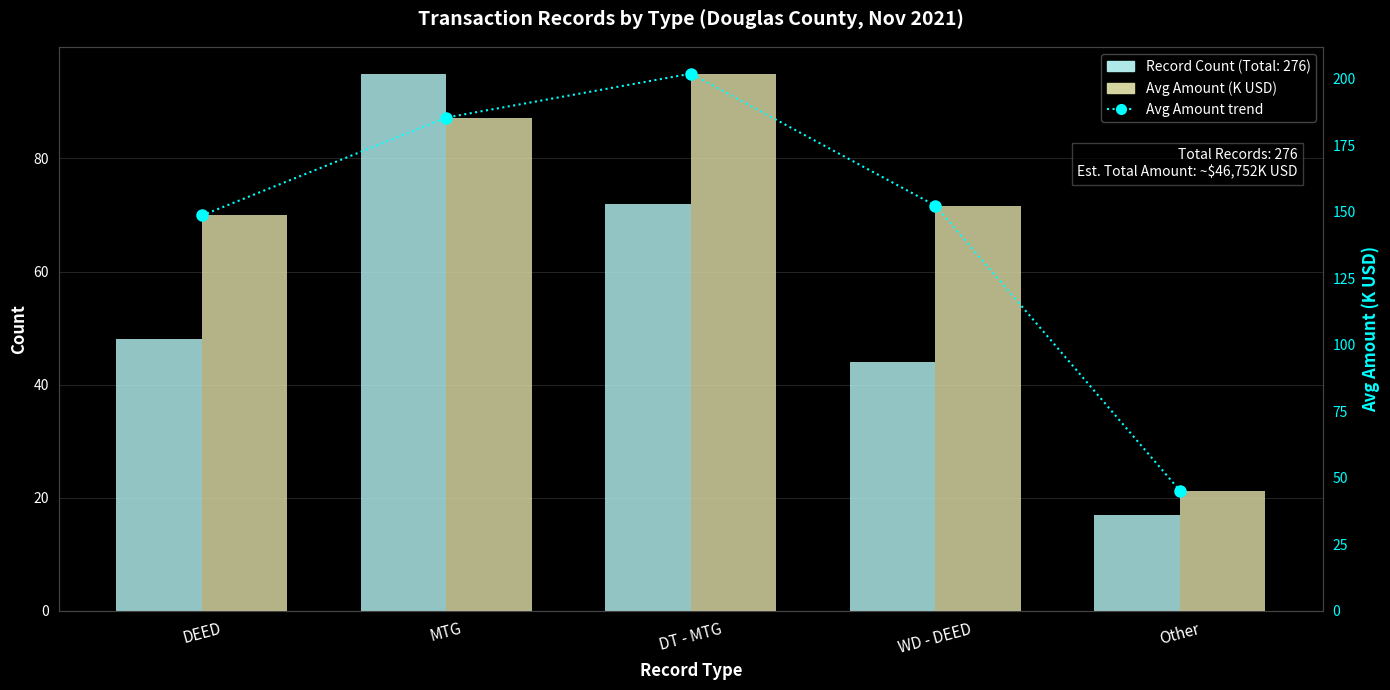

Rank the series by their maximum value, from highest to lowest.

Avg Amount trend, Avg Amount (K USD), Record Count